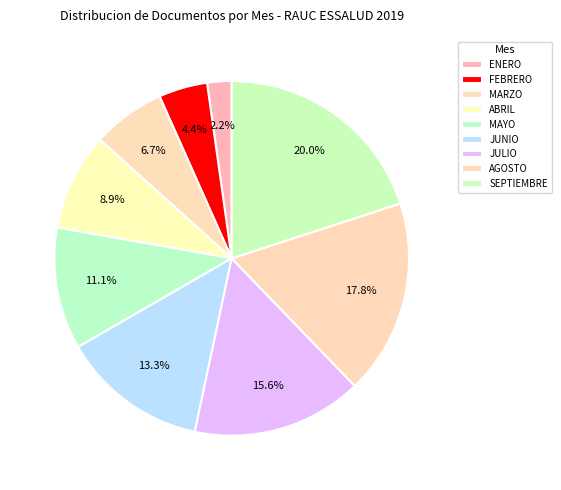

What is the change in value from ABRIL to SEPTIEMBRE?

+5